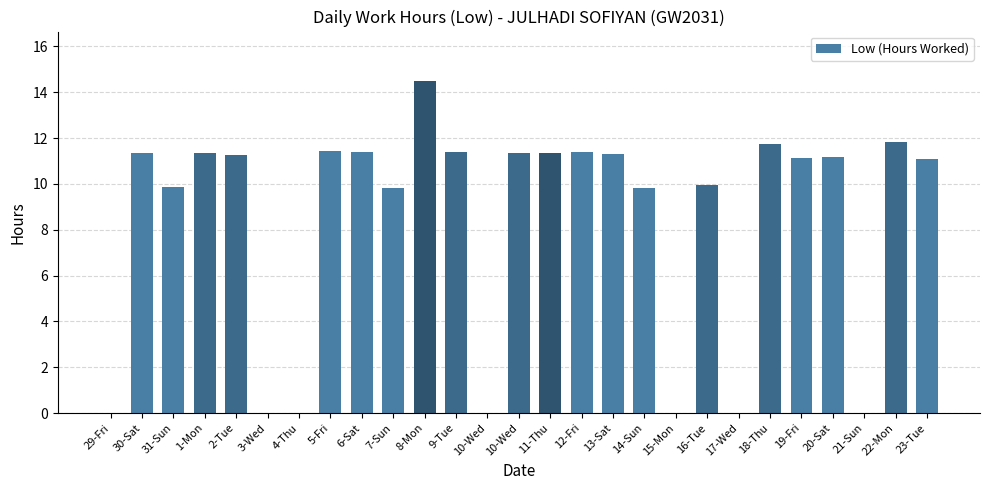

Reading left to right, transcribe all the data shown in this chart.

29-Fri=0.0	30-Sat=11.3	31-Sun=9.9	1-Mon=11.4	2-Tue=11.3	3-Wed=0.0	4-Thu=0.0	5-Fri=11.4	6-Sat=11.4	7-Sun=9.8	8-Mon=14.5	9-Tue=11.4	10-Wed=0.0	10-Wed=11.4	11-Thu=11.3	12-Fri=11.4	13-Sat=11.3	14-Sun=9.8	15-Mon=0.0	16-Tue=9.9	17-Wed=0.0	18-Thu=11.8	19-Fri=11.1	20-Sat=11.2	21-Sun=0.0	22-Mon=11.8	23-Tue=11.1